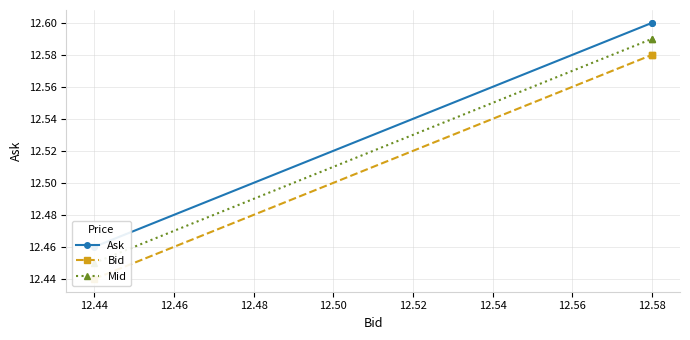

At 12.44, list the series in order from smallest to largest.

Bid, Mid, Ask